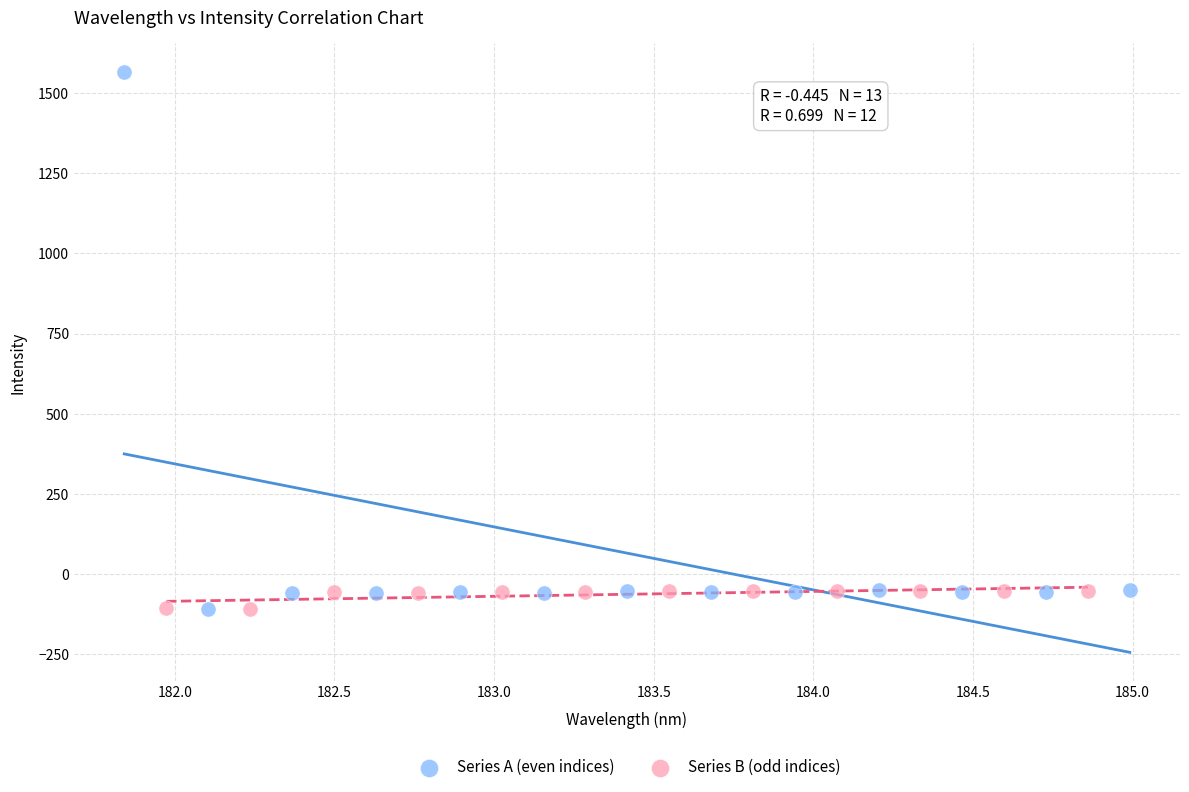

Which series reaches the maximum Y coordinate?

Series A (even indices)